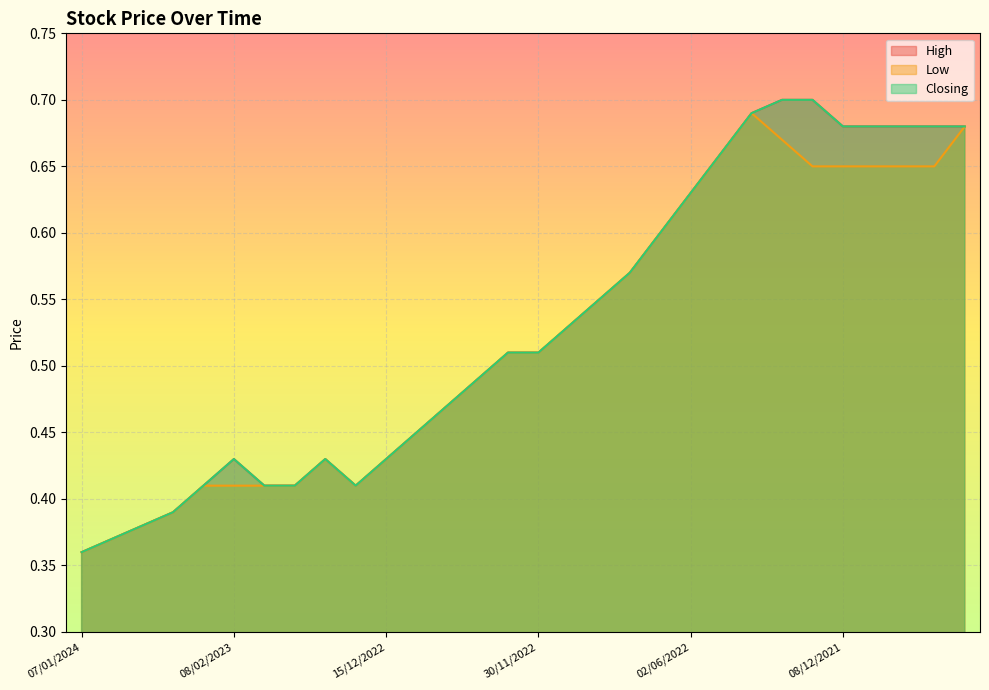

What is the total value across all series at 07/02/2023?

1.2